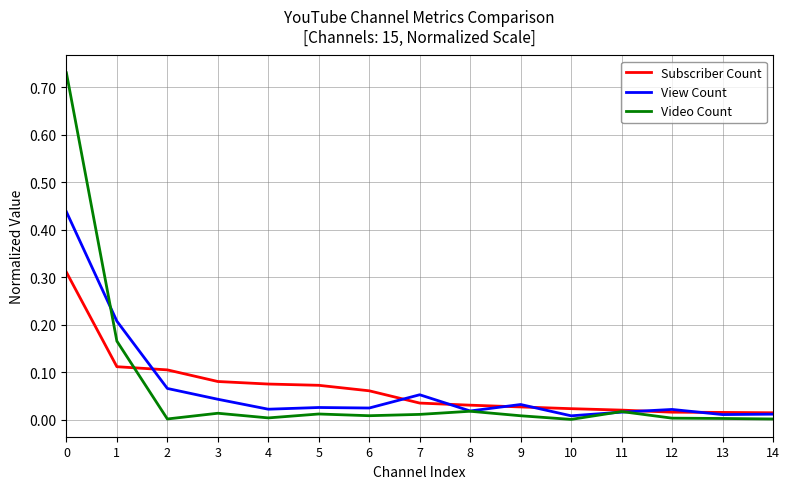

Which series has the largest range (max minus min)?

Video Count